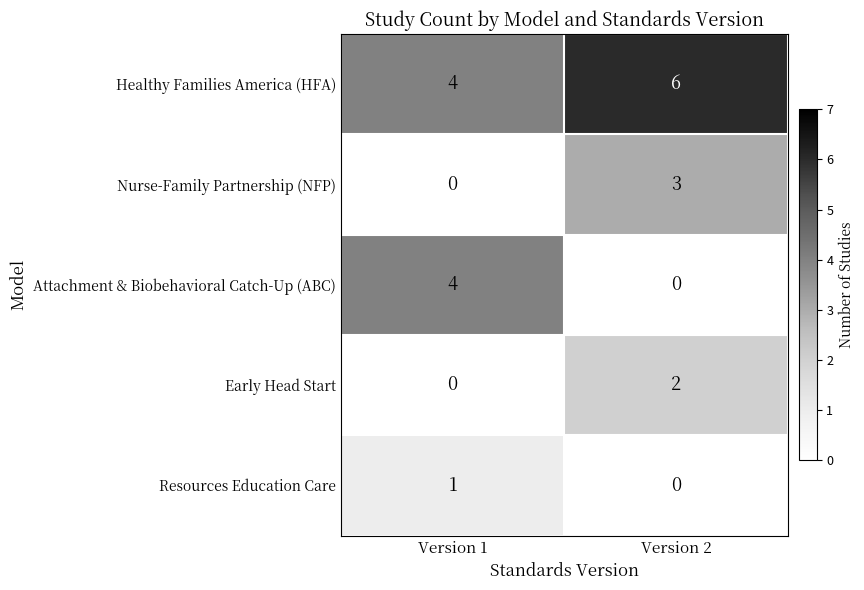

Reading left to right, transcribe all the data shown in this chart.

Healthy Families America (HFA): Version 1=4	Version 2=6
Nurse-Family Partnership (NFP): Version 1=0	Version 2=3
Attachment & Biobehavioral Catch-Up (ABC): Version 1=4	Version 2=0
Early Head Start: Version 1=0	Version 2=2
Resources Education Care: Version 1=1	Version 2=0